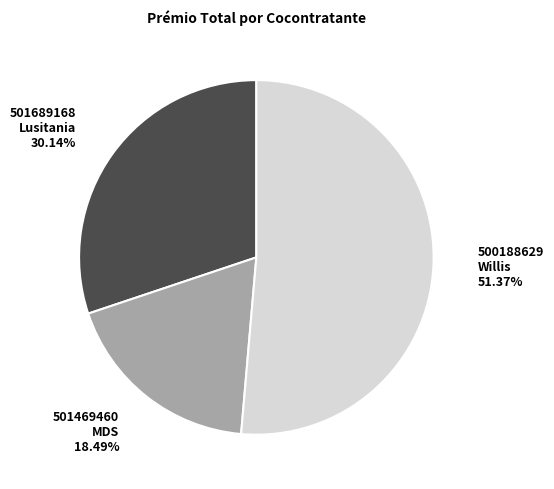

Does any single category account for the majority?

Yes